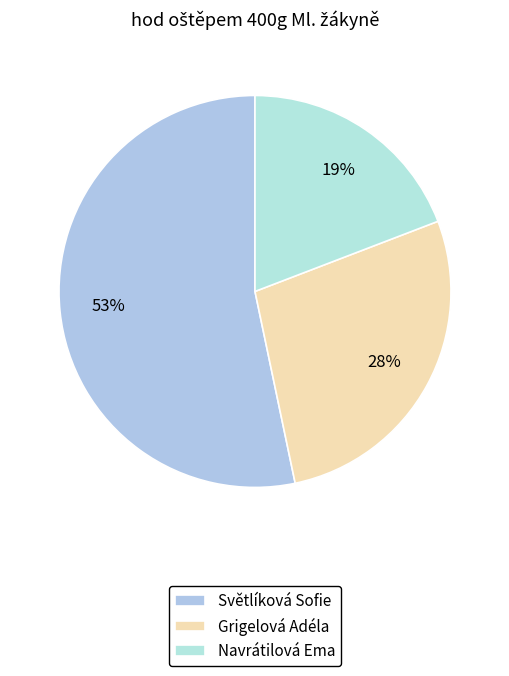

Which slice represents more than half of the pie?

Světlíková Sofie